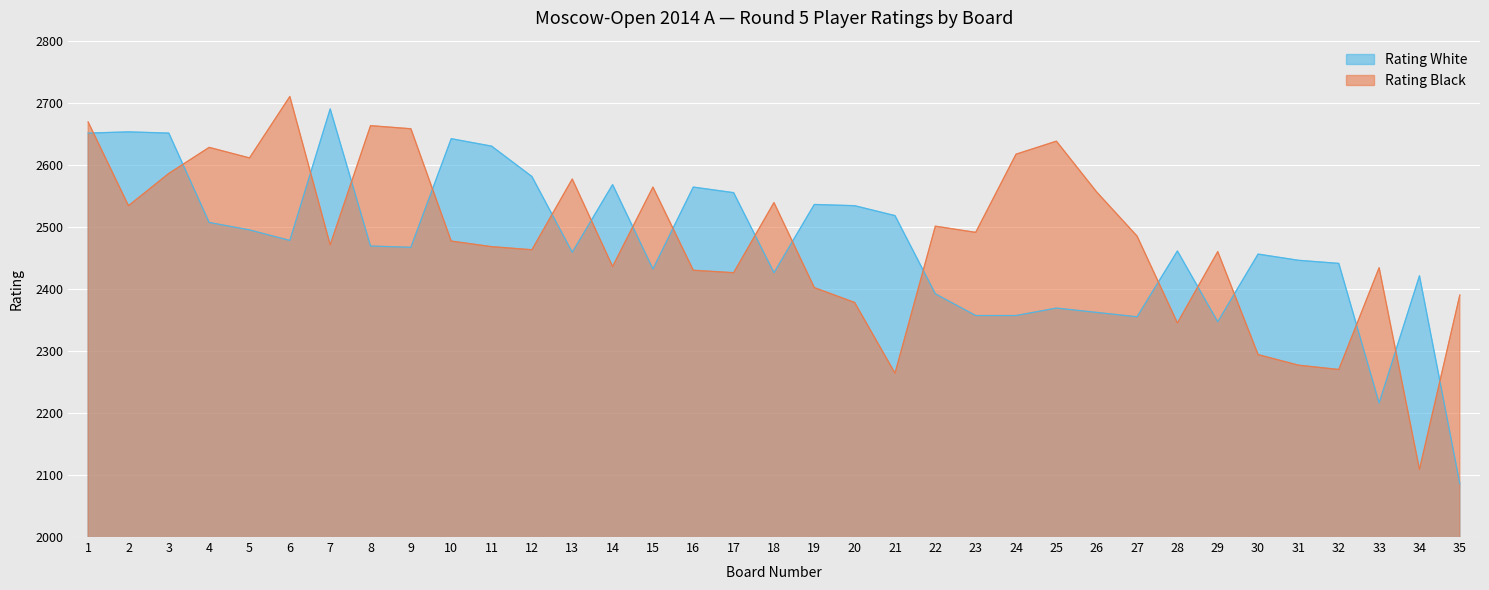

What is the smallest value displayed?

2086